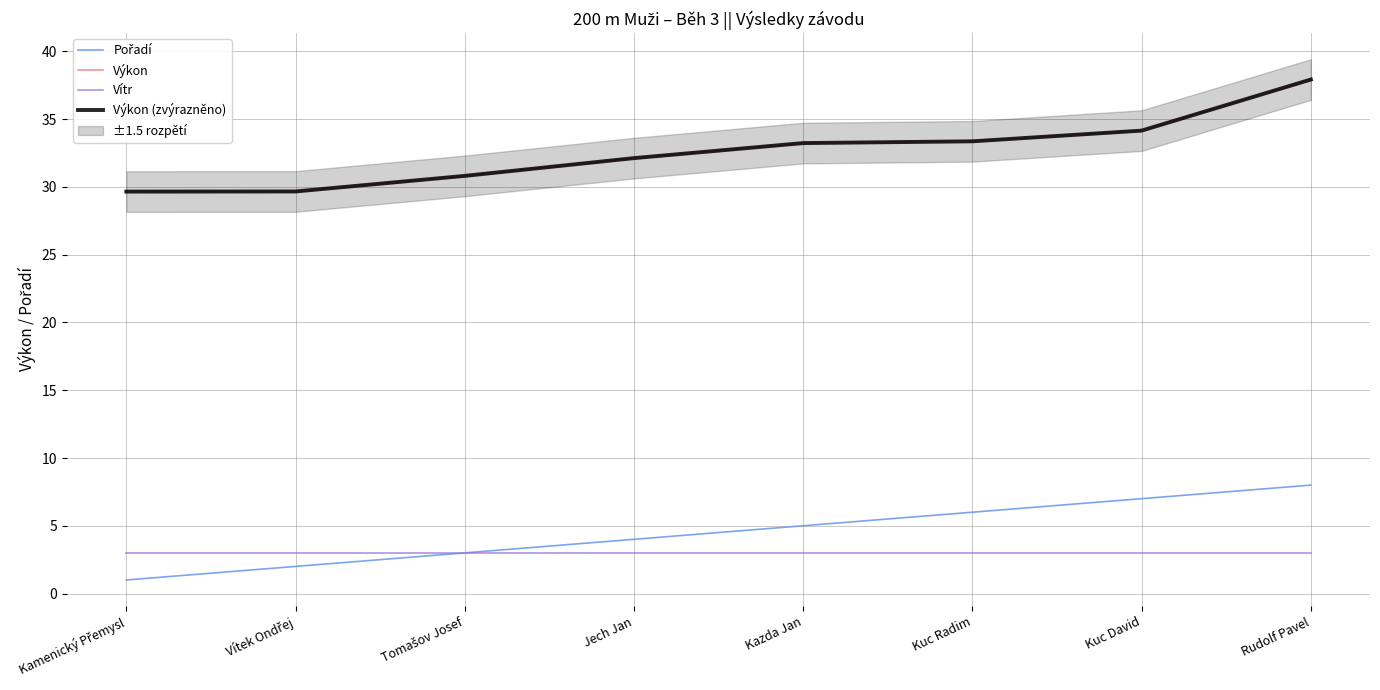

True or false: Pořadí and Vítr intersect in this chart.

False